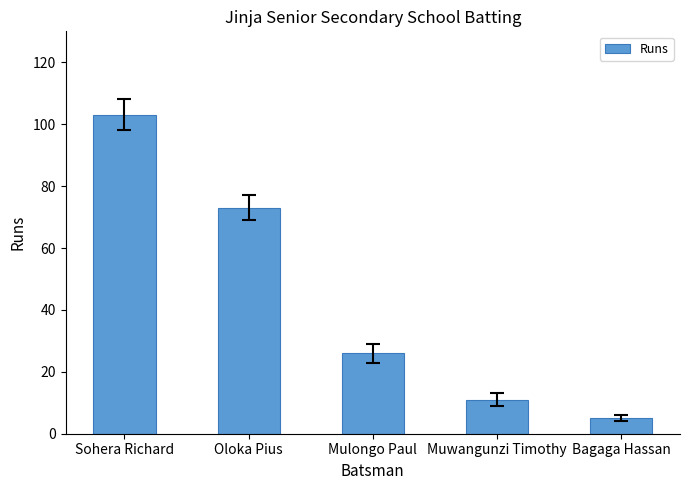

How many categories are shown in the chart?

5